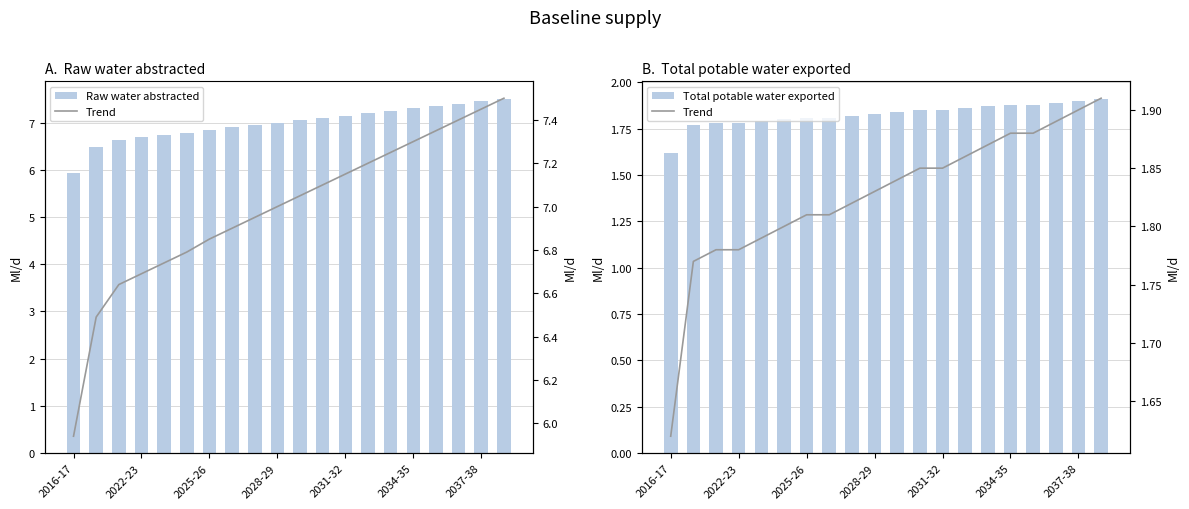

Is it true that Trend equals 3.2 at 2031-32?

False